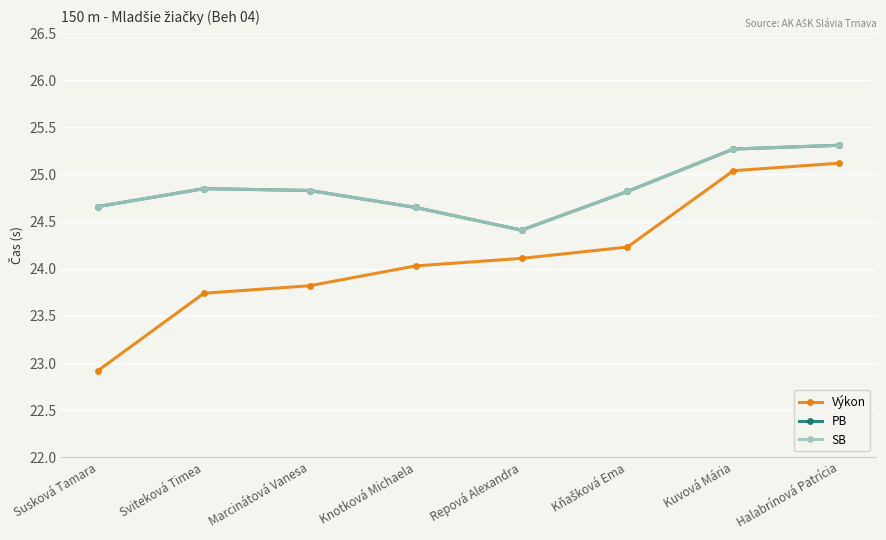

Is the value of Výkon at Knotková Michaela greater than the value of SB at Kňašková Ema?

No